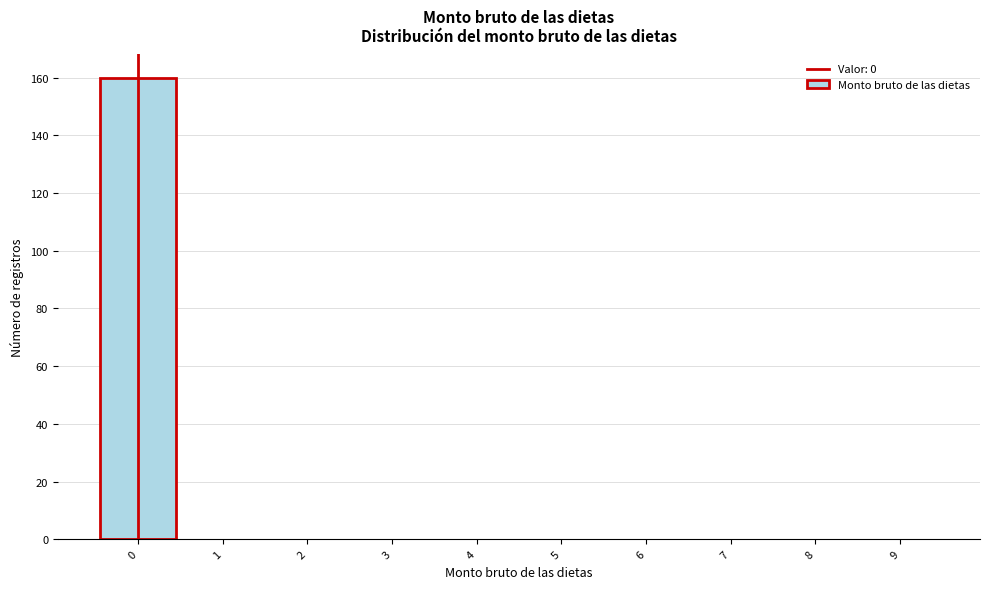

What is the height of the bar covering -0.5 to 0.5 on the x-axis? The values are not printed on the chart, so give them approximately, as read against the axis.

160